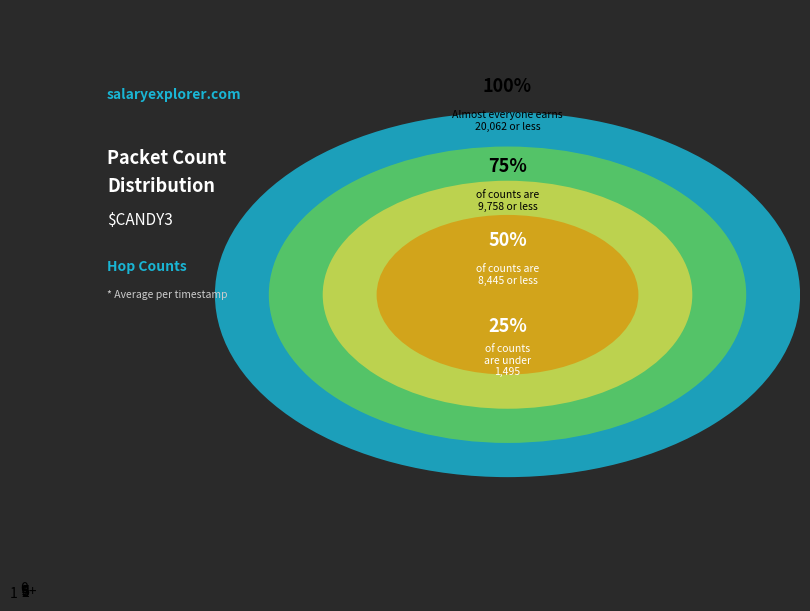

Does 5 represent more than half of the total?

No